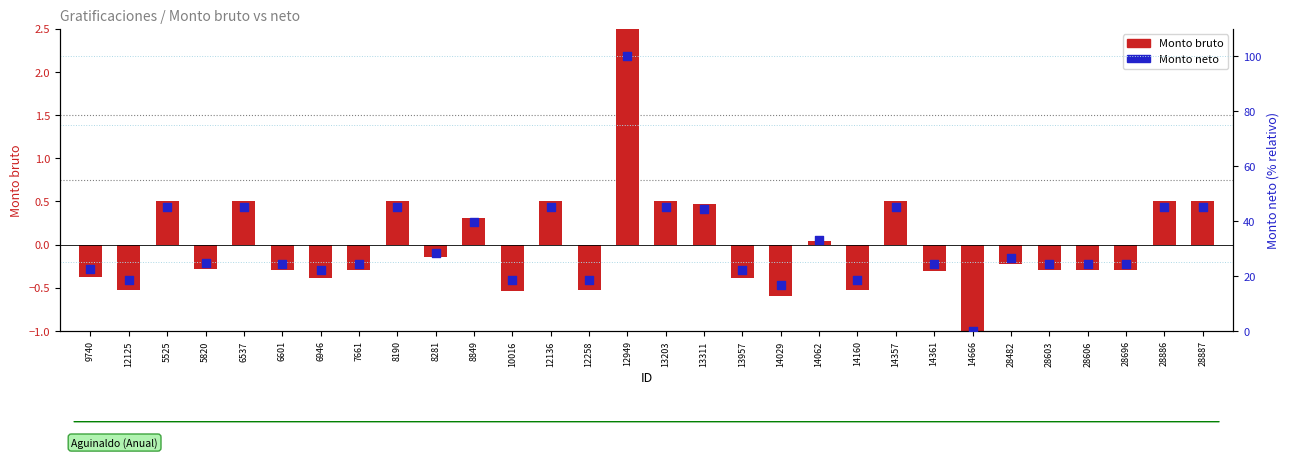

At which category is the sum across all series the highest?

12949